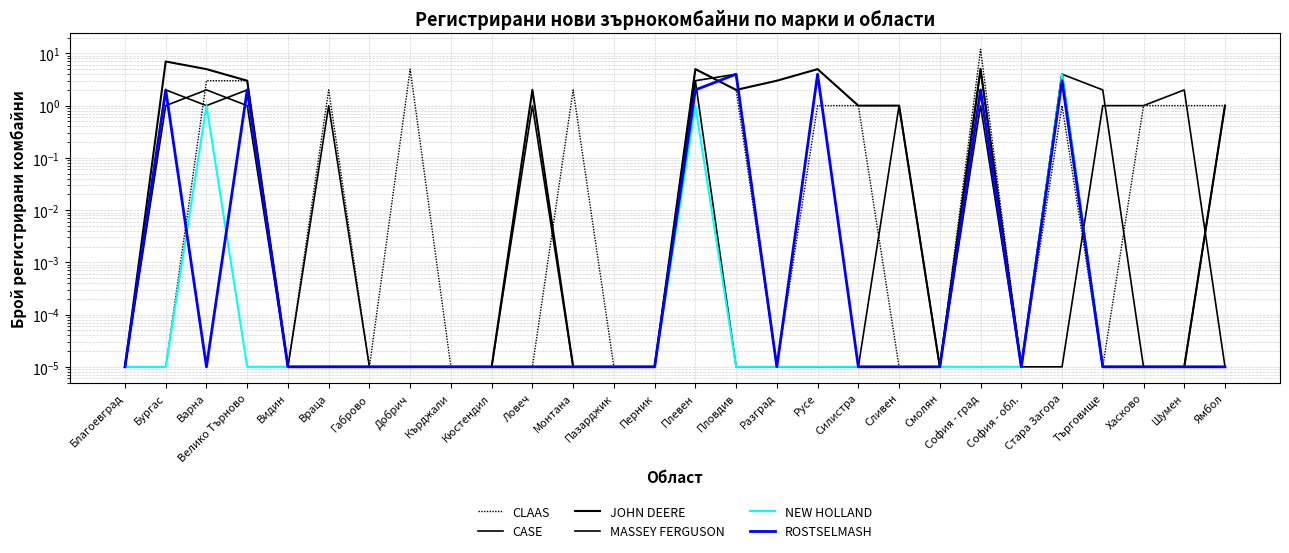

Is it true that MASSEY FERGUSON equals 0.0 at Хасково?

False